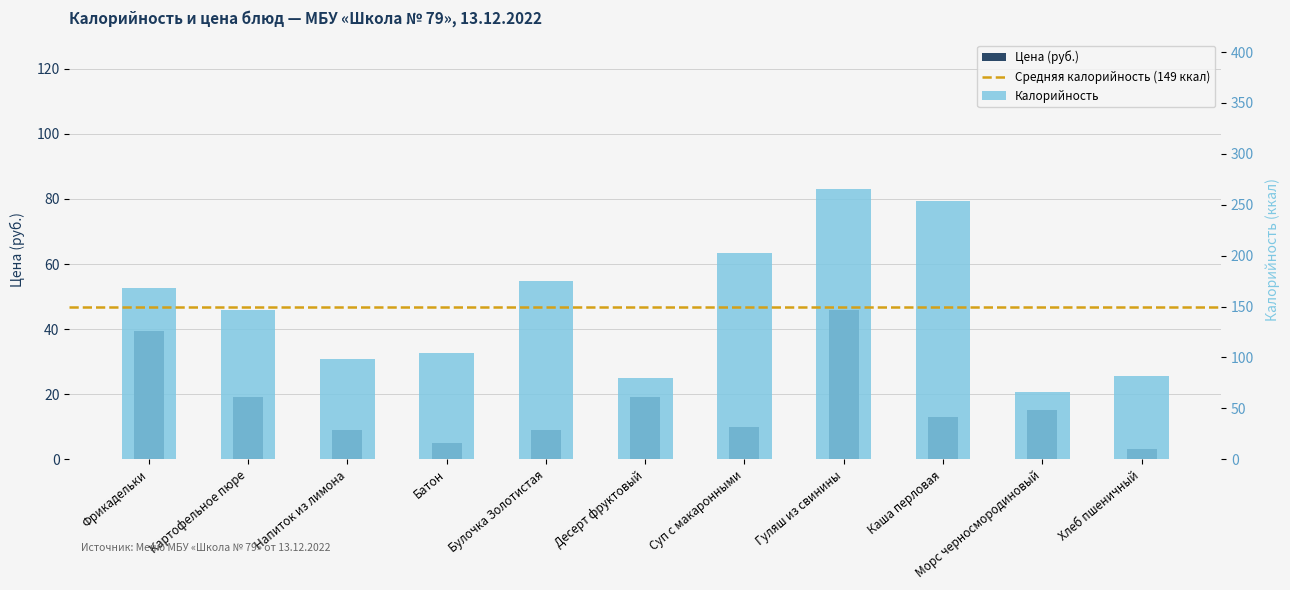

How many categories are shown in the chart?

11